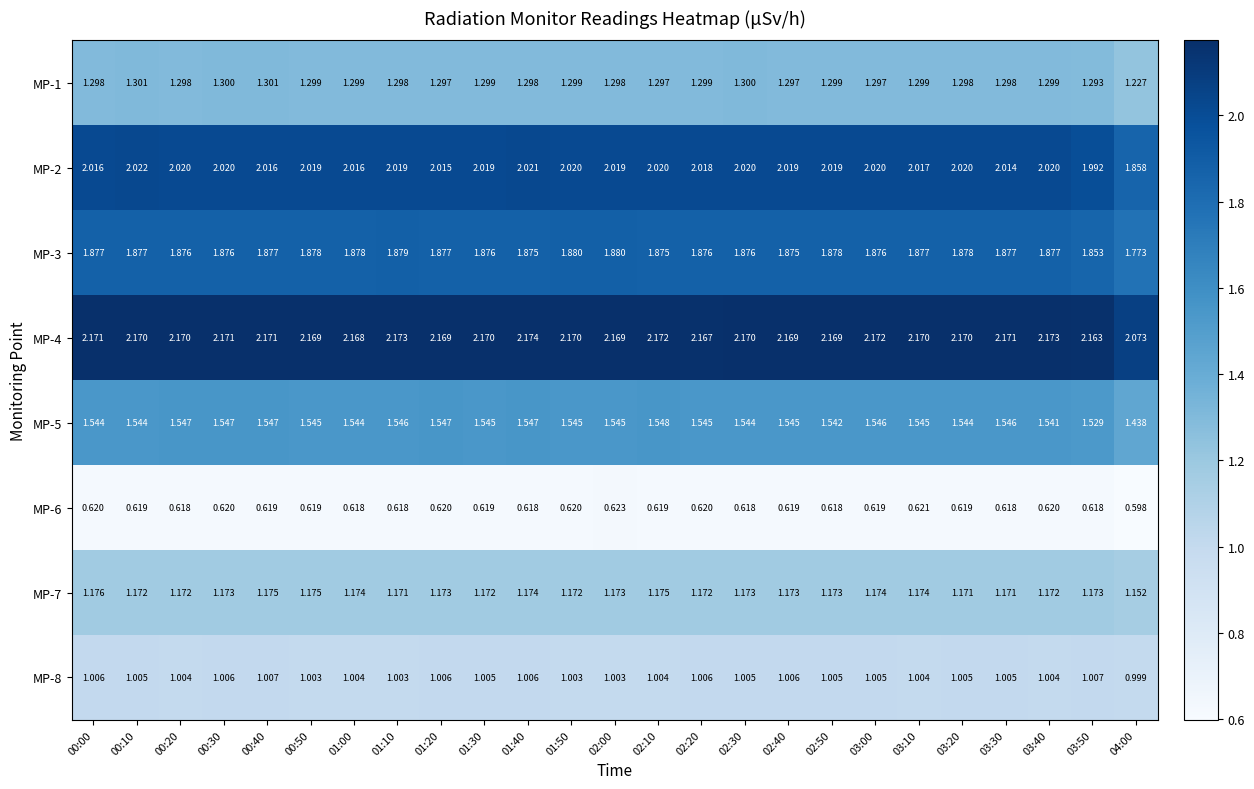

What is the difference between the highest and lowest values at 02:50?

1.6